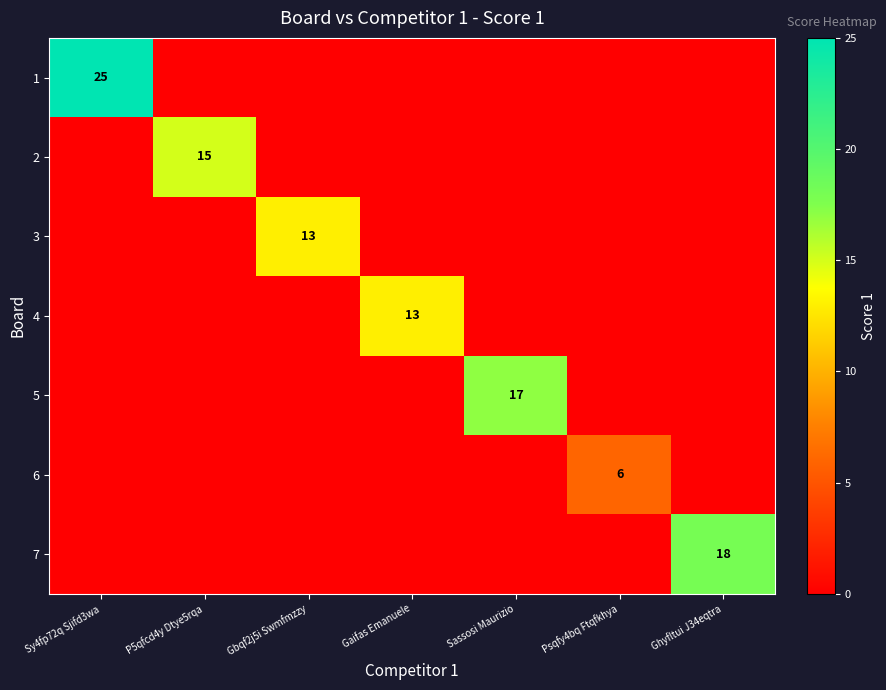

The value of 7 at Ghyfltui J34eqtra is 18. True or false?

True